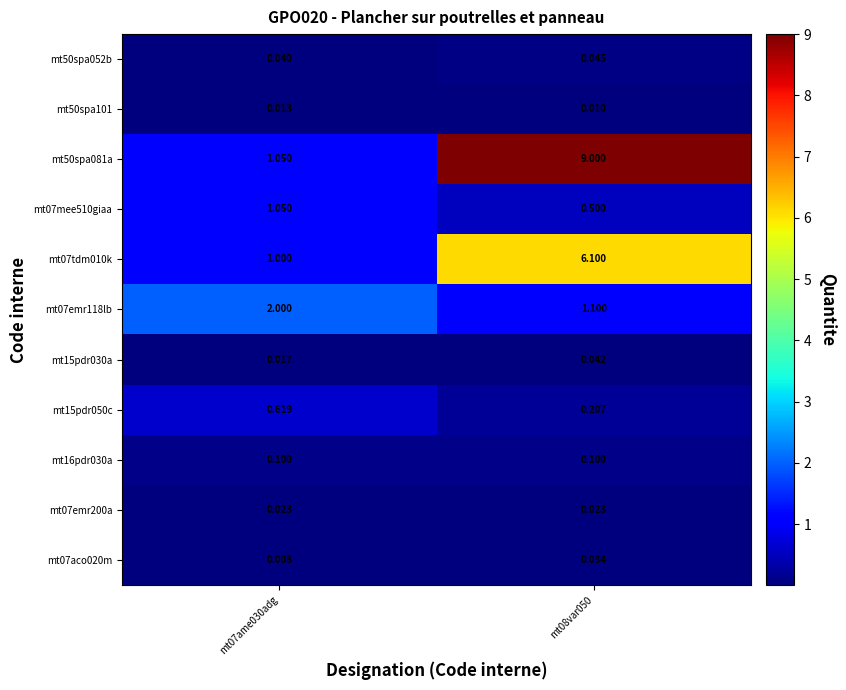

Count the number of categories in the chart.

2